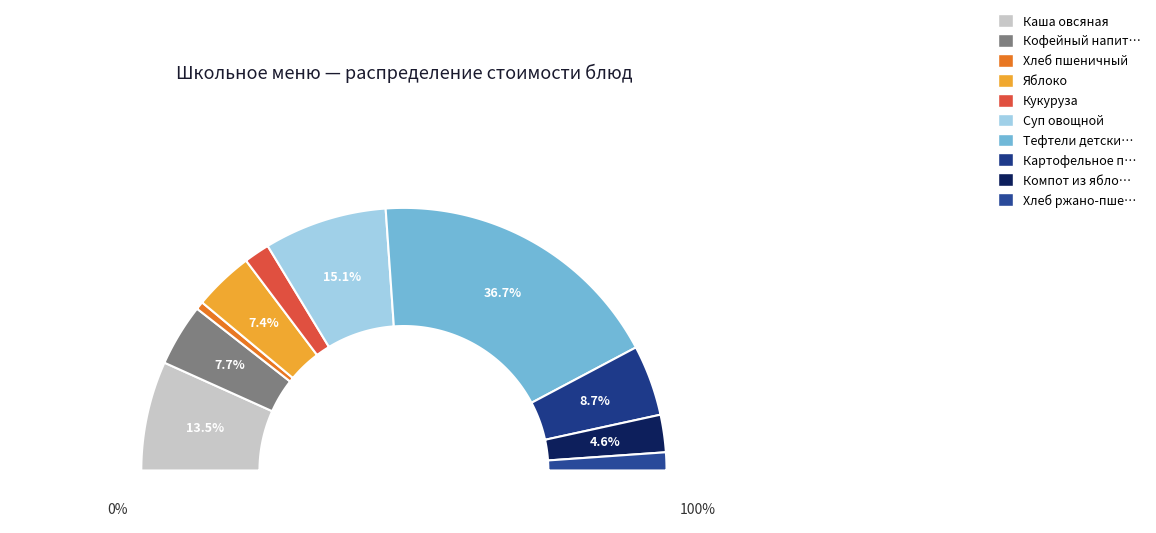

To the nearest percent, what is the average slice percentage?

10%